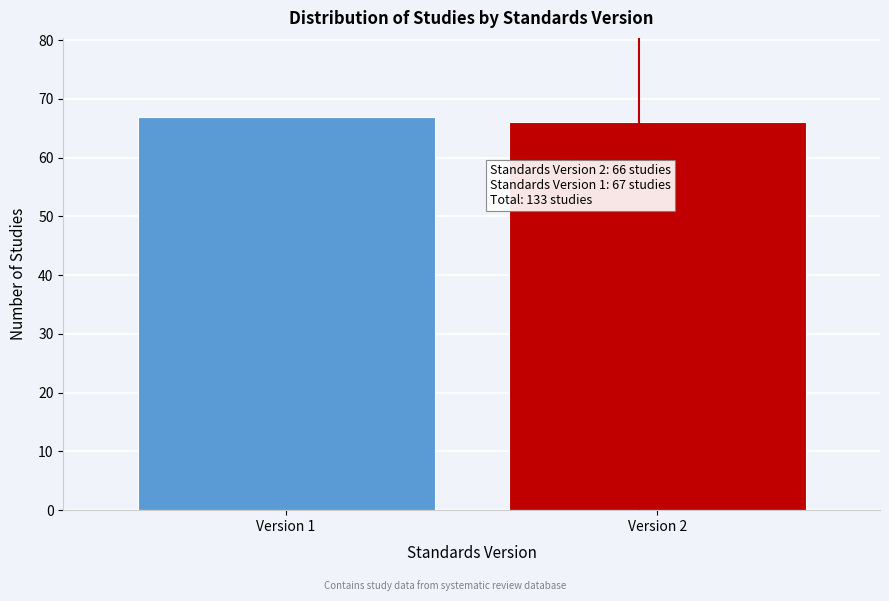

Reading right to left, what are all the values shown in this chart?

66	67